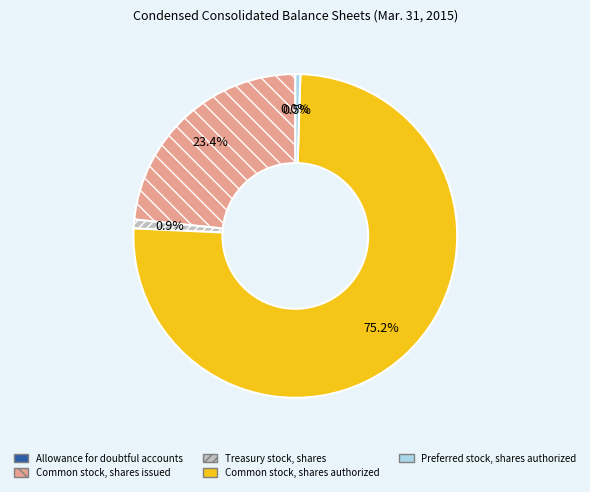

What is the ratio of the value at Common stock, shares authorized to the value at Preferred stock, shares authorized?

150.0